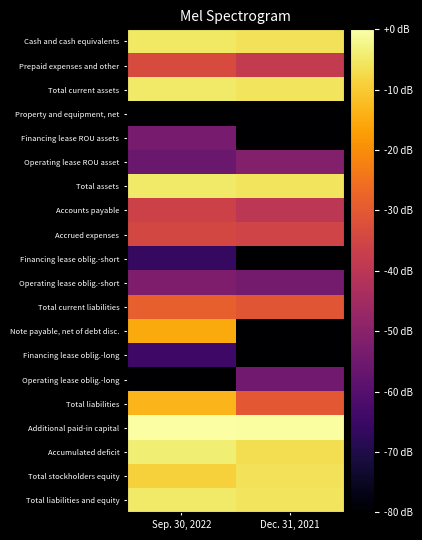

Between Sep. 30, 2022 and Dec. 31, 2021, which is larger?

Sep. 30, 2022